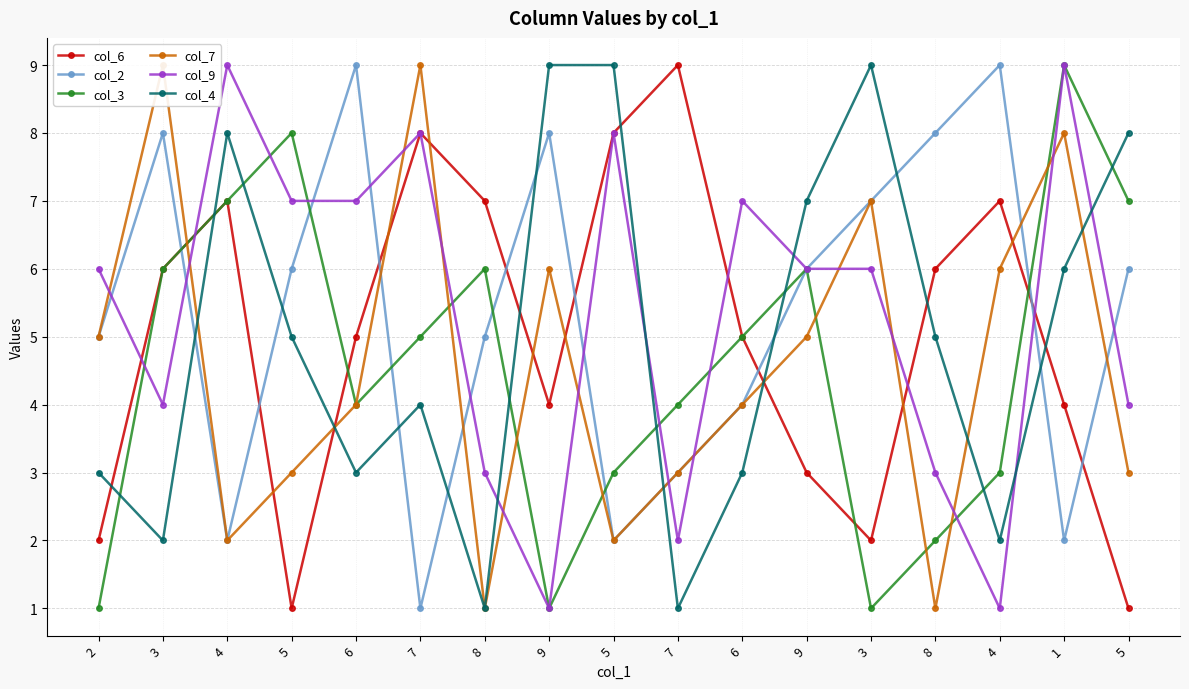

Rank the series at 8 from lowest to highest value.

col_7, col_4, col_9, col_2, col_3, col_6